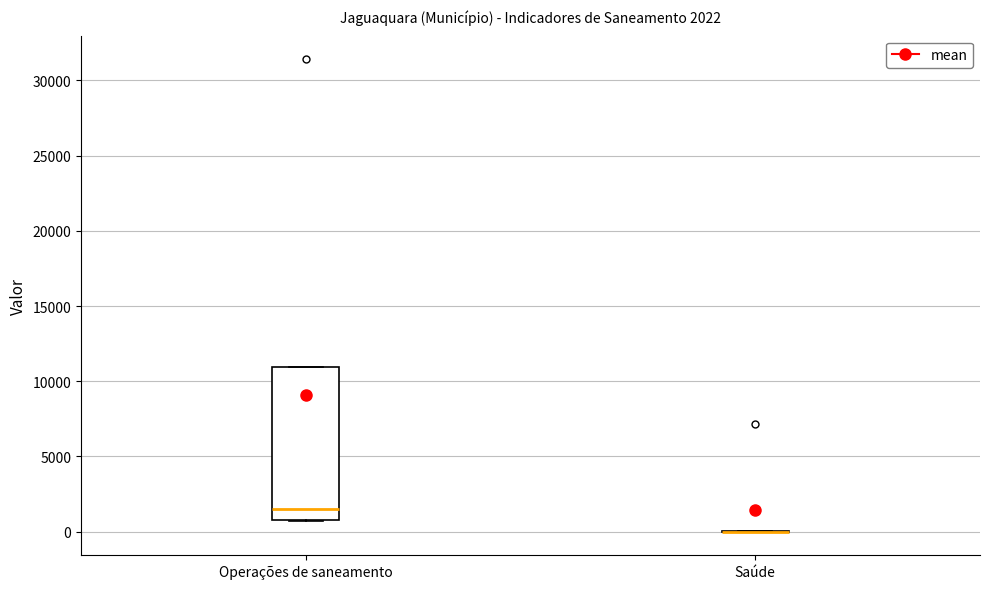

Which box is the tallest, from its lower edge to its upper edge?

Operações de saneamento